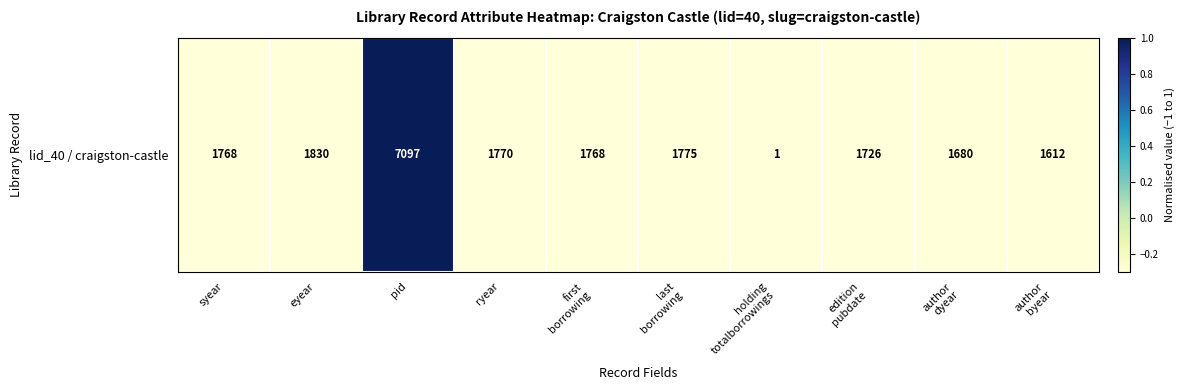

List the labels in order of value, largest first.

pid, eyear, last
borrowing, ryear, syear, first
borrowing, edition
pubdate, author
dyear, author
byear, holding
totalborrowings